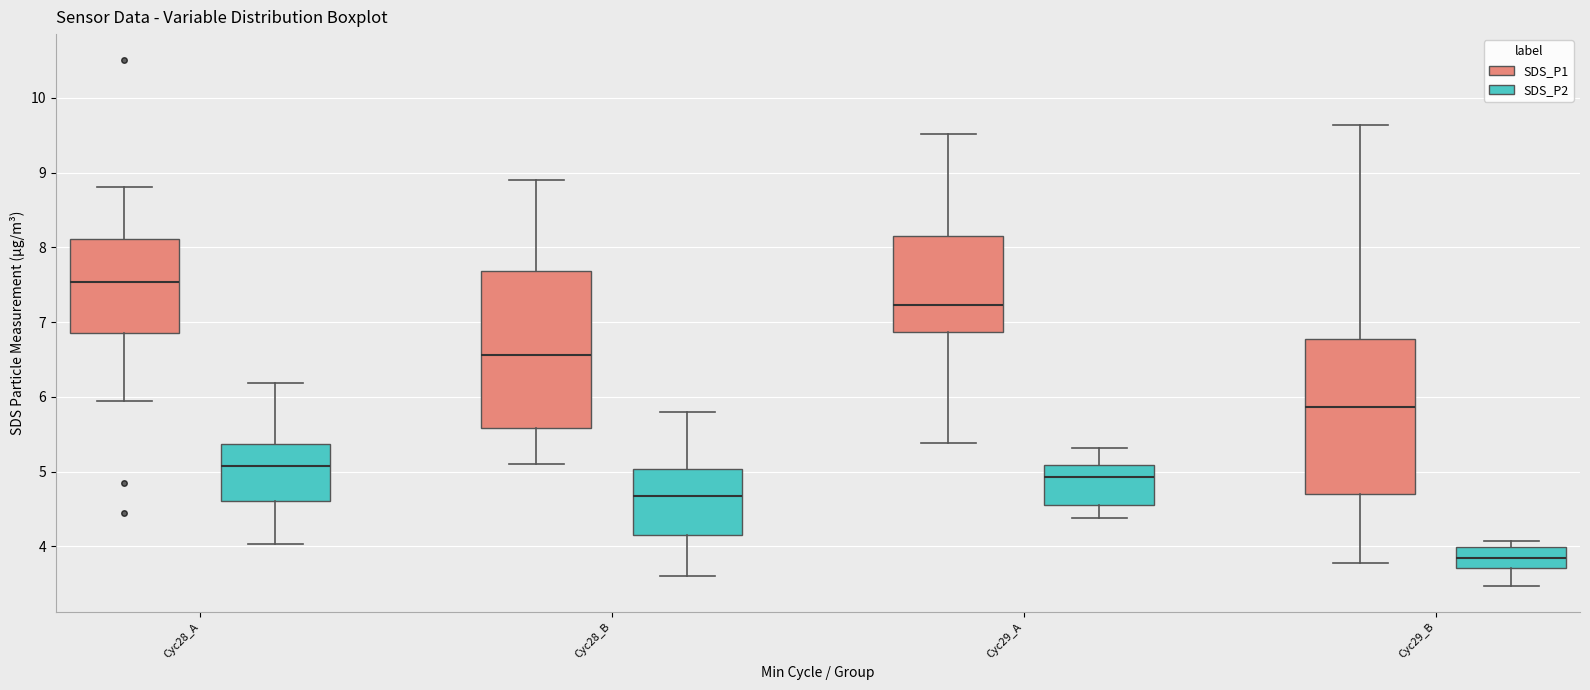

Which box has the highest median line?

Cyc28_A (SDS_P1)